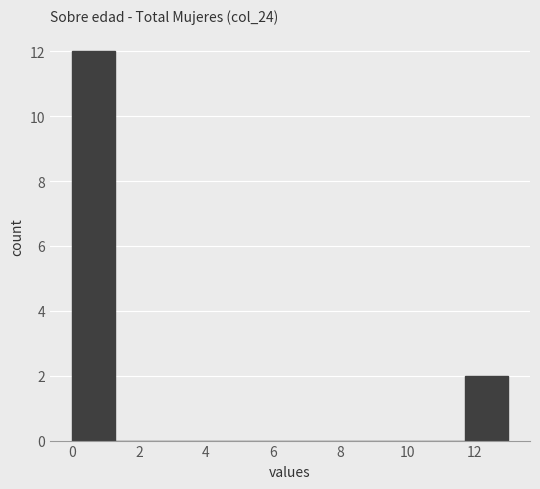

What is the height of the bar covering 11.7 to 13.0 on the x-axis? Neither the bar edges nor the heights are printed on the chart, so give them approximately, as read against the axes.

2